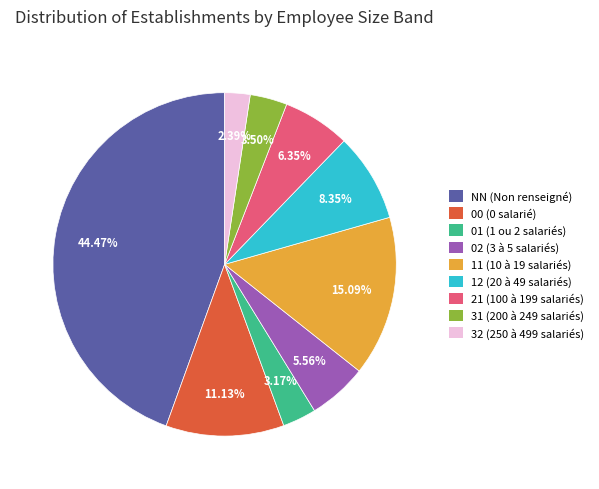

To the nearest percent, what percentage of the pie is 00?

11%